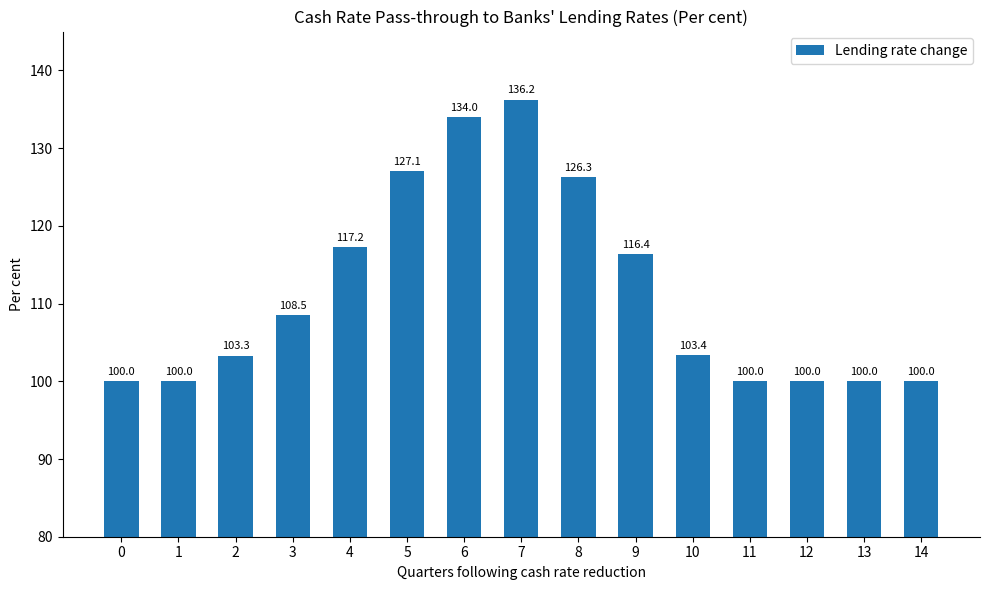

Between 0 and 9, which is larger?

9